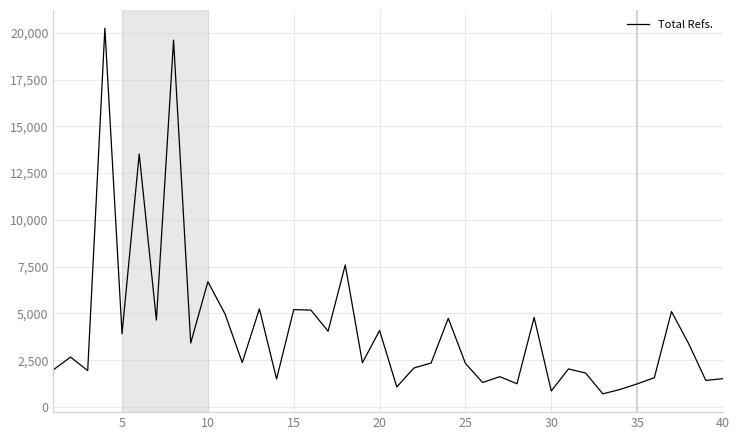

What is the difference between the maximum and minimum values?

19541